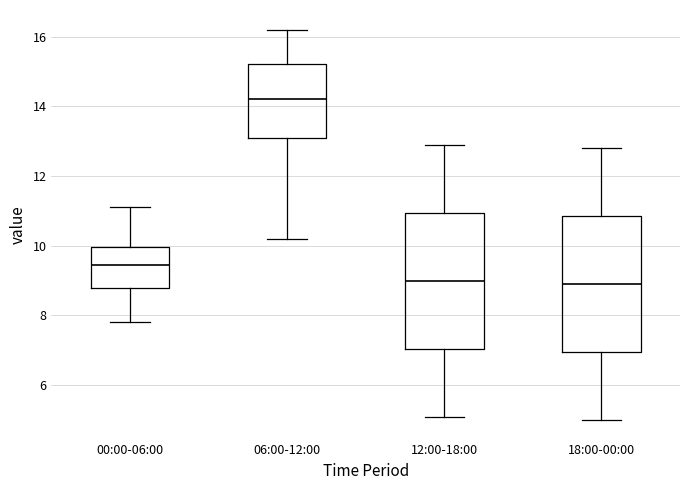

Reading left to right, transcribe this box plot: for each box, give where its median line is, the range the box spans, and where its two whiskers end, as read against the y-axis. The values are not printed on the chart, so give them approximately, as read against the axis.

00:00-06:00: median 9.4, box 8.8 to 10.0, whiskers 7.8 to 11.2
06:00-12:00: median 14.2, box 13.0 to 15.2, whiskers 10.2 to 16.2
12:00-18:00: median 9.0, box 7.0 to 11.0, whiskers 5.2 to 13.0
18:00-00:00: median 9.0, box 7.0 to 10.8, whiskers 5.0 to 12.8